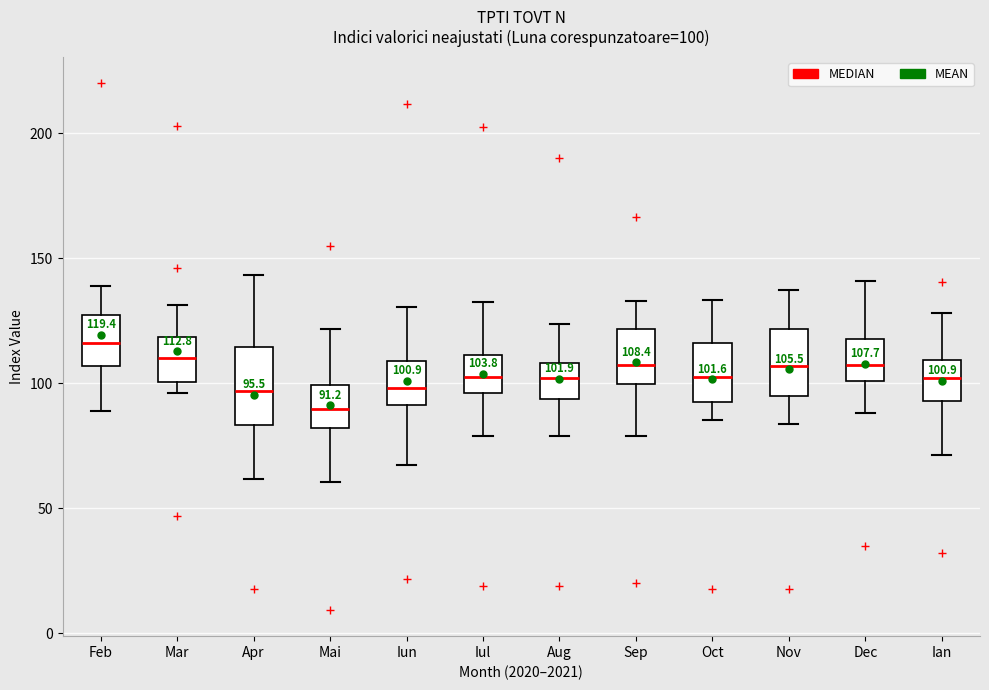

Which box has the lowest median line?

Mai